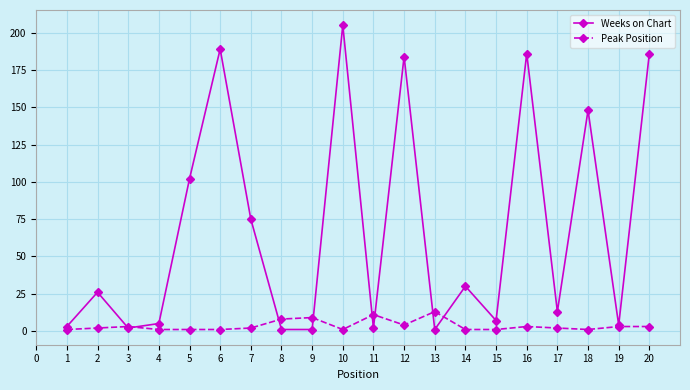

At which category is the sum across all series the highest?

10